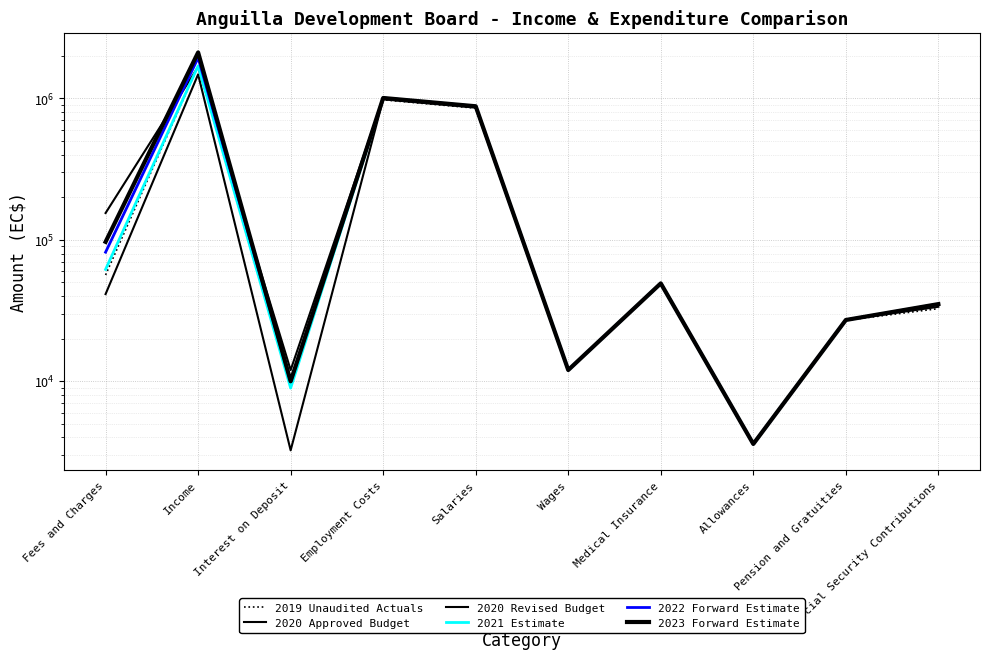

How many data points does each series have?

10